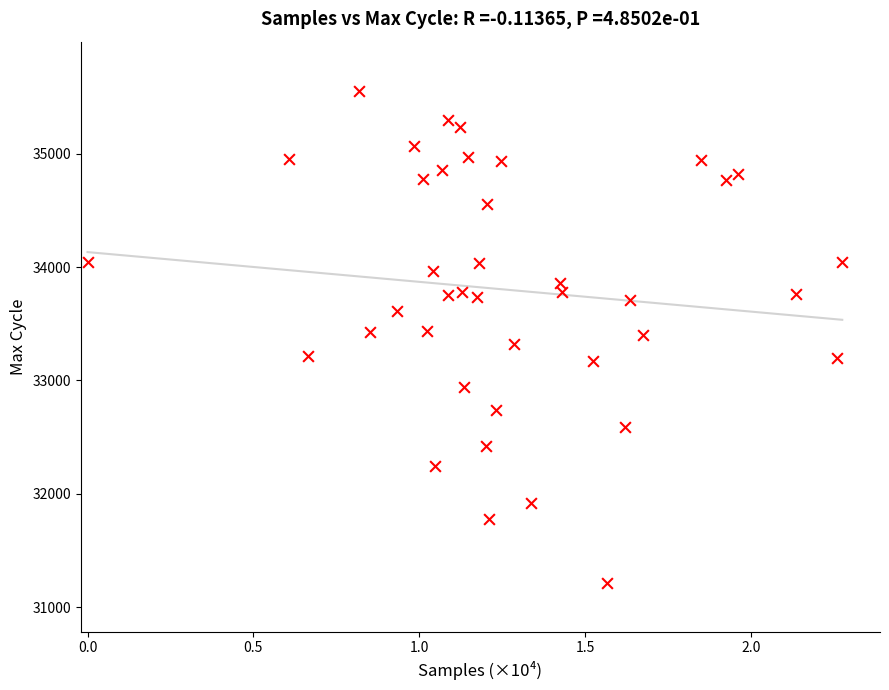

What is the range of Y values (max minus min)?

4341